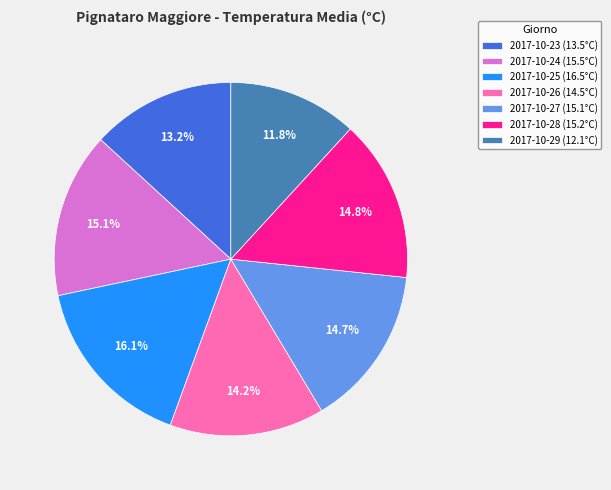

What is the smallest slice in the pie chart?

2017-10-29